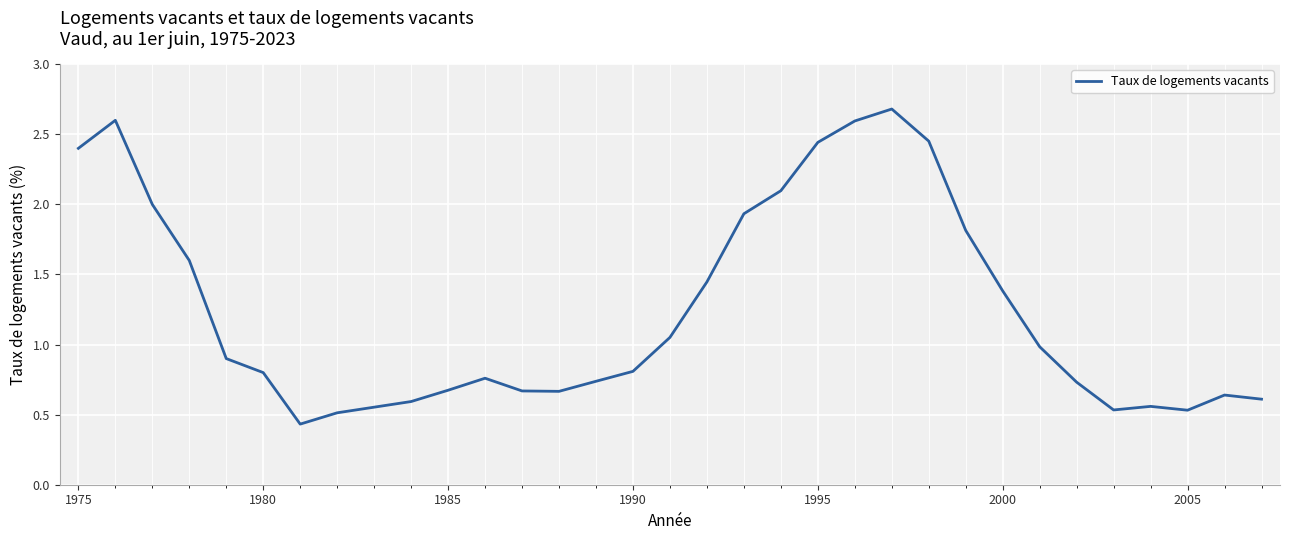

Is this an area chart (filled region under the line)?

No